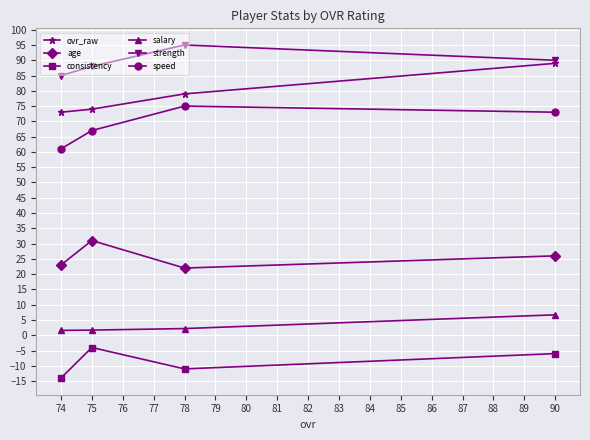

True or false: consistency and salary cross at least once.

False